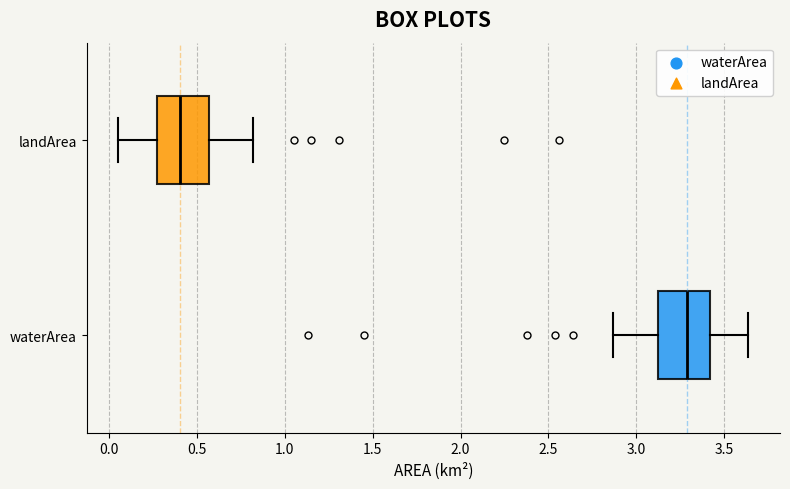

Where does the median line of the box for waterArea sit on the x-axis? The values are not printed on the chart, so give them approximately, as read against the axis.

3.30